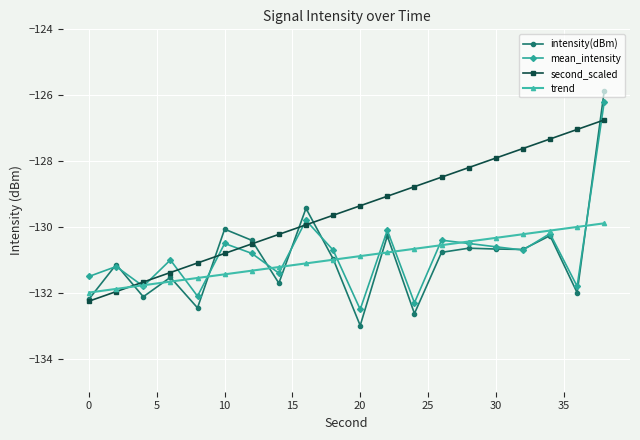

How many lines are shown in the chart?

4